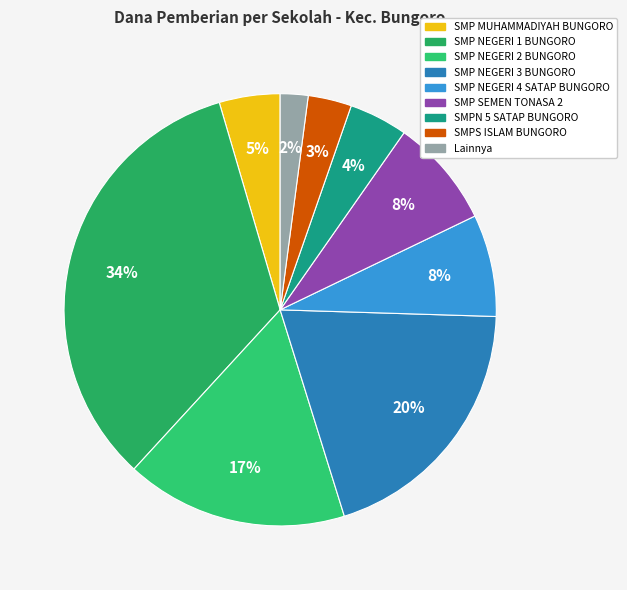

How many slices are in this pie chart?

9